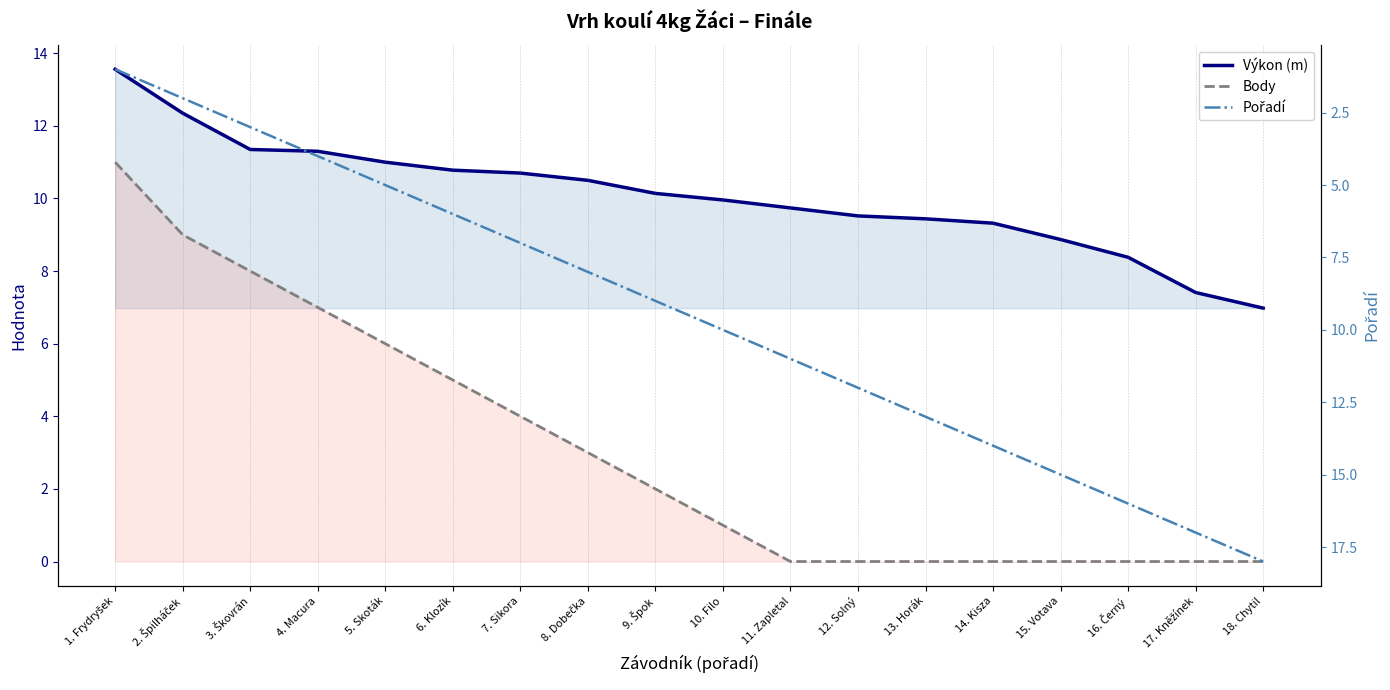

Is this an area chart (filled region under the line)?

No